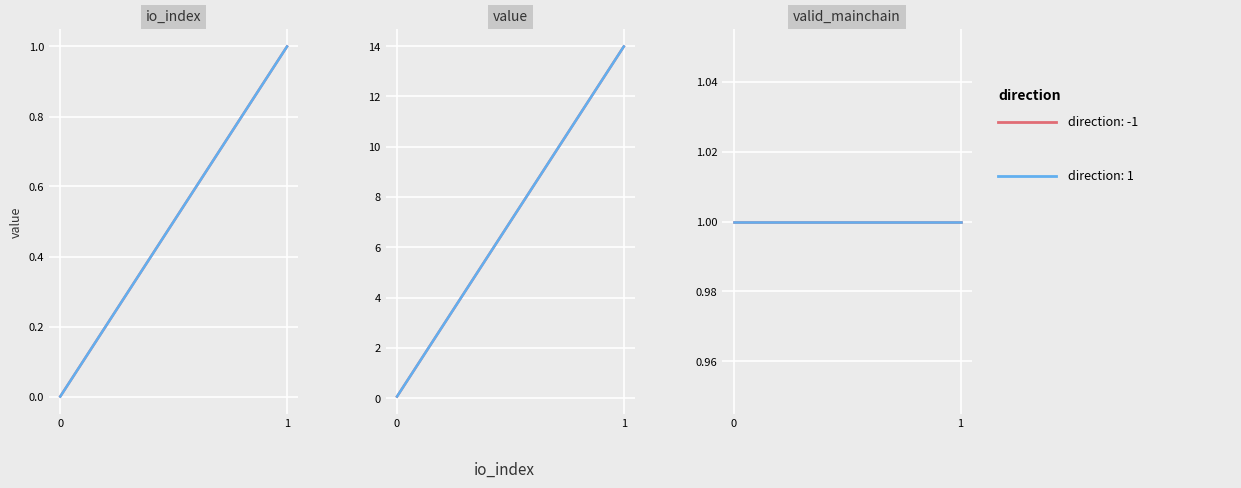

Is the value of io_index at 1 greater than the value of valid_mainchain at 1?

No